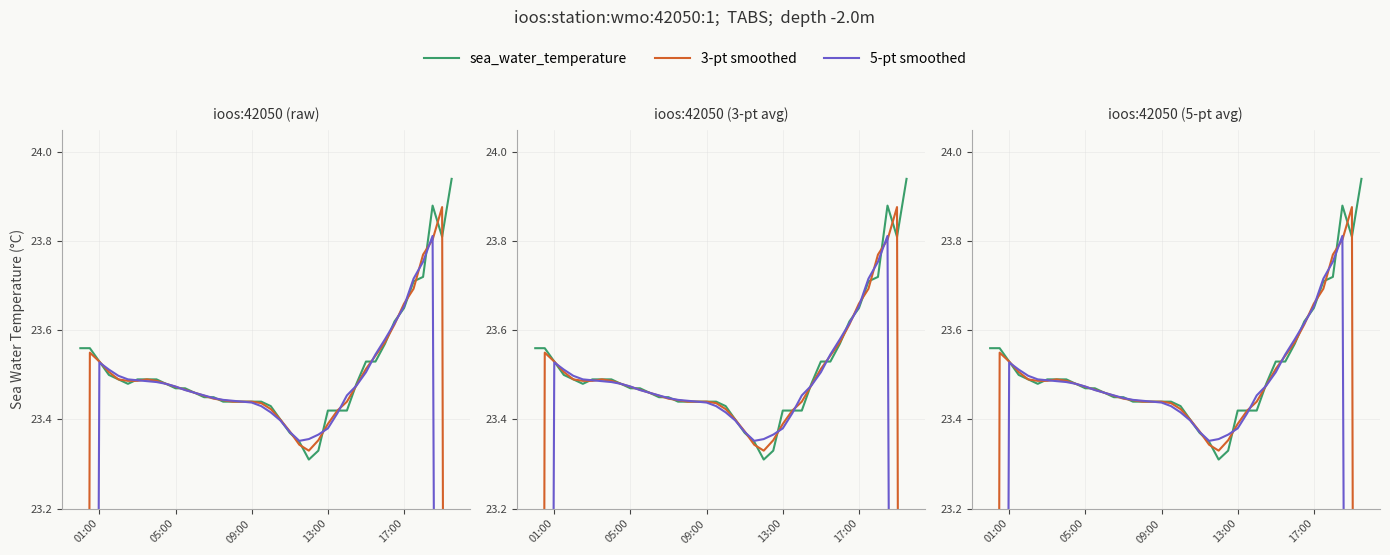

How many interior local valleys does the 5-pt smoothed series have?

1